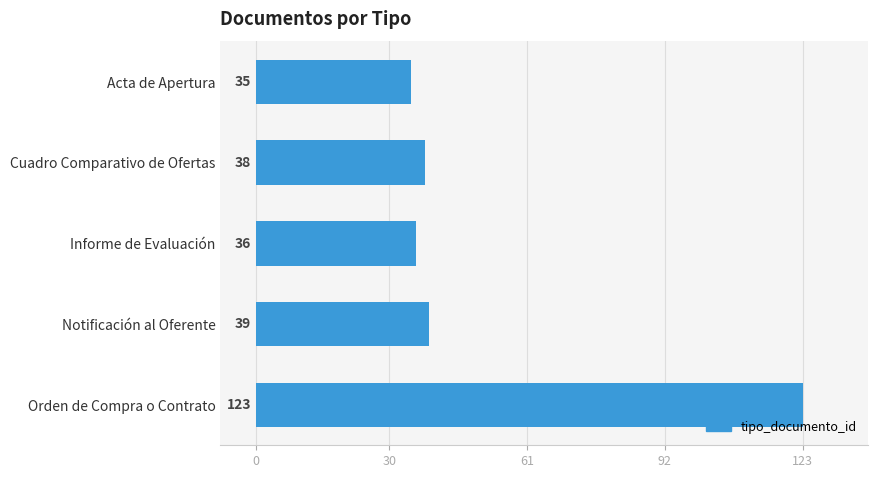

Rank the categories by value from lowest to highest.

Acta de Apertura, Informe de Evaluación, Cuadro Comparativo de Ofertas, Notificación al Oferente, Orden de Compra o Contrato